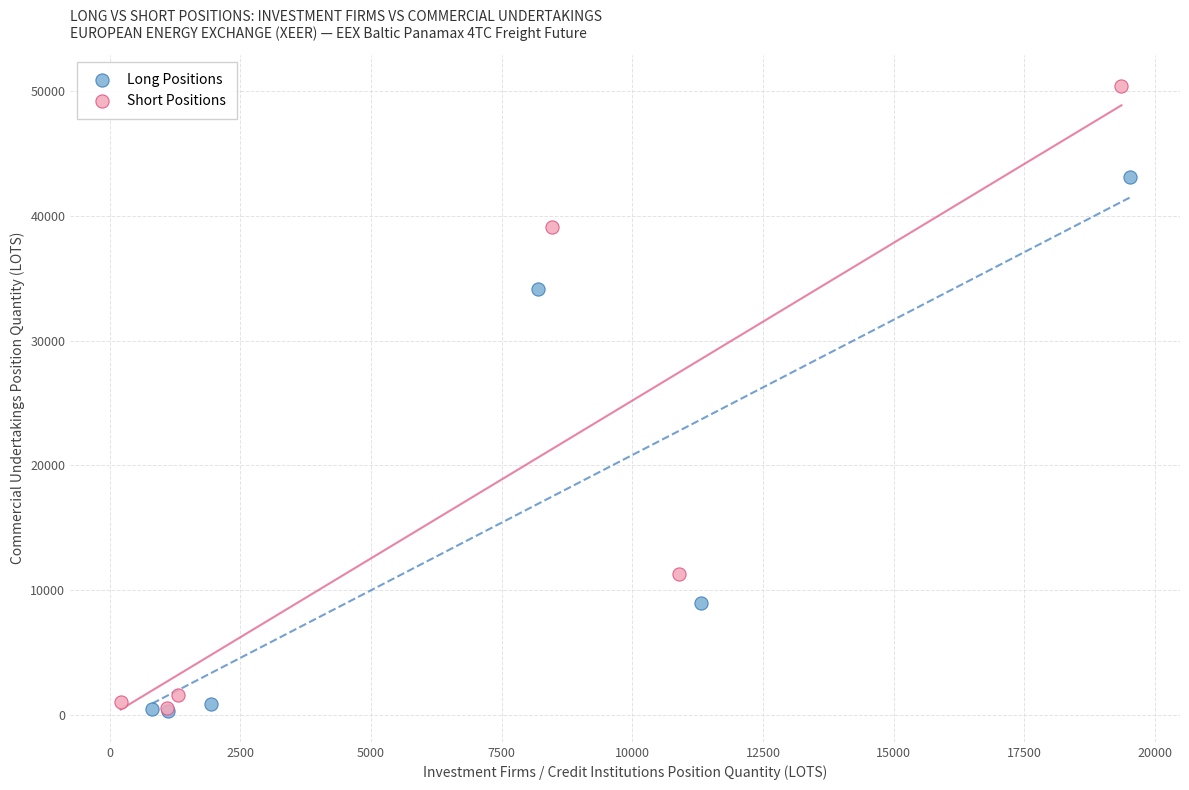

Which series contains the highest Y value?

Short Positions